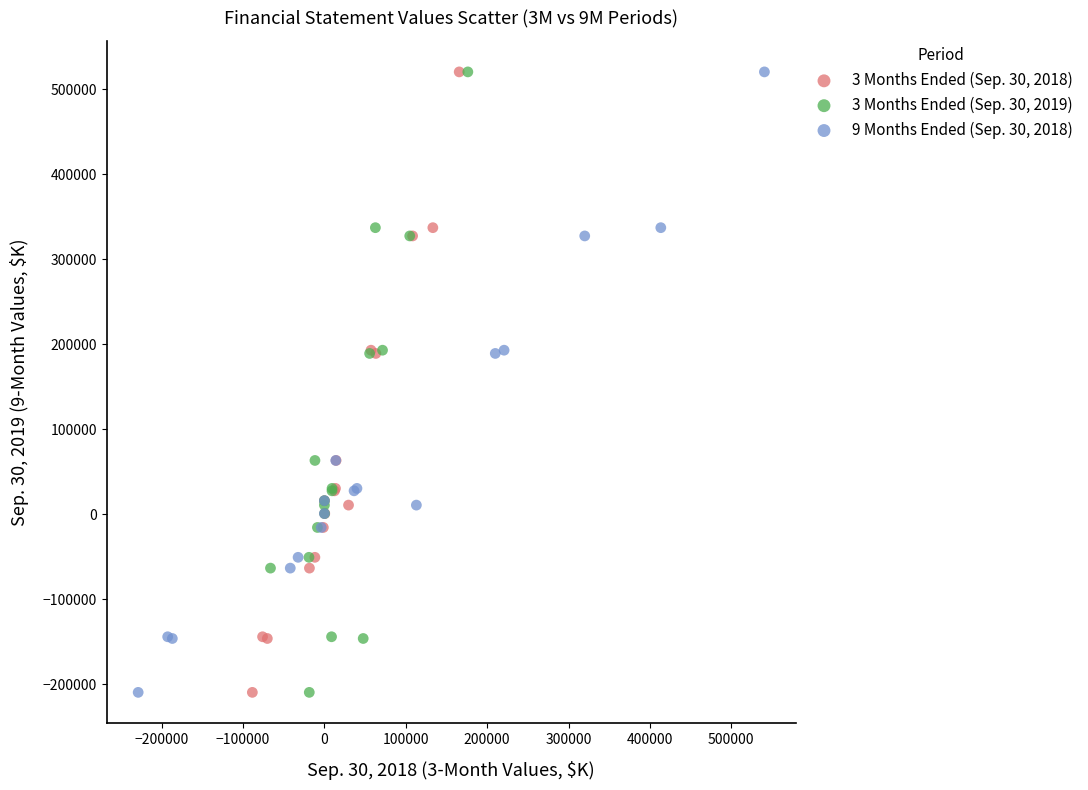

What are all the series names shown in the legend?

3 Months Ended (Sep. 30, 2018), 3 Months Ended (Sep. 30, 2019), 9 Months Ended (Sep. 30, 2018)